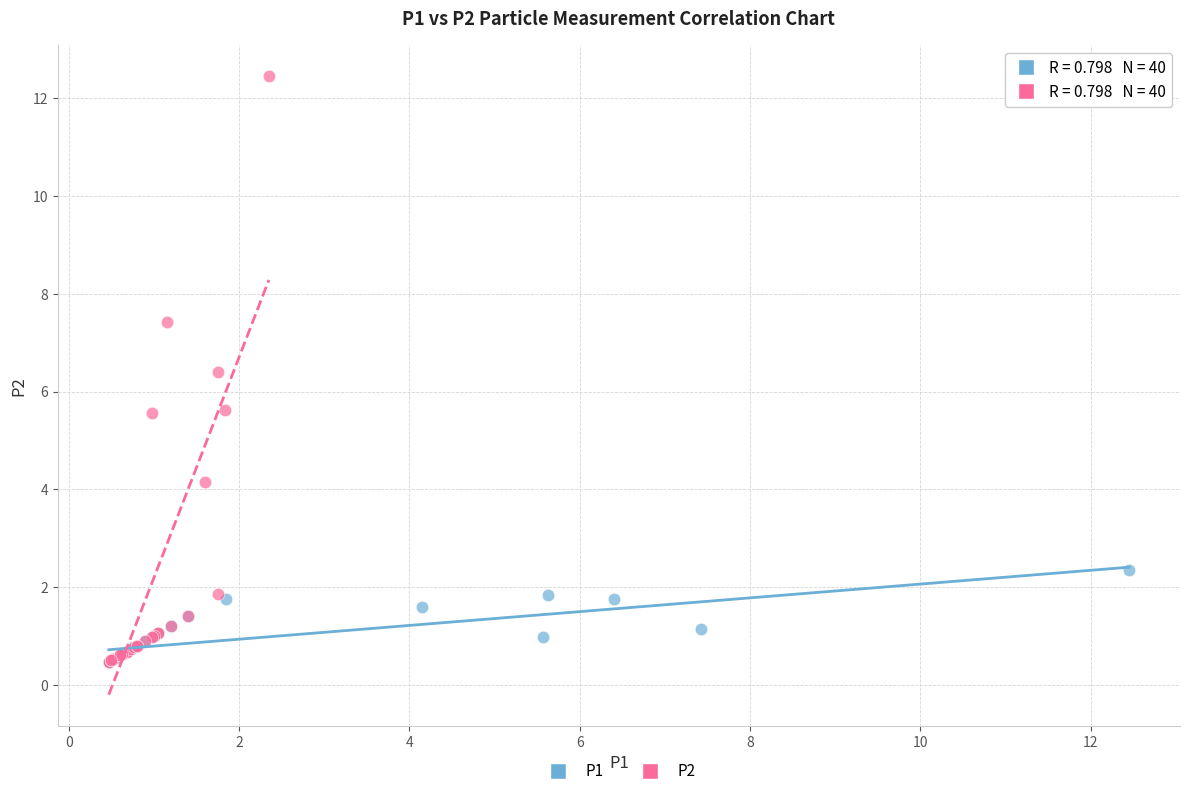

Which series has the widest spread of Y values?

P2